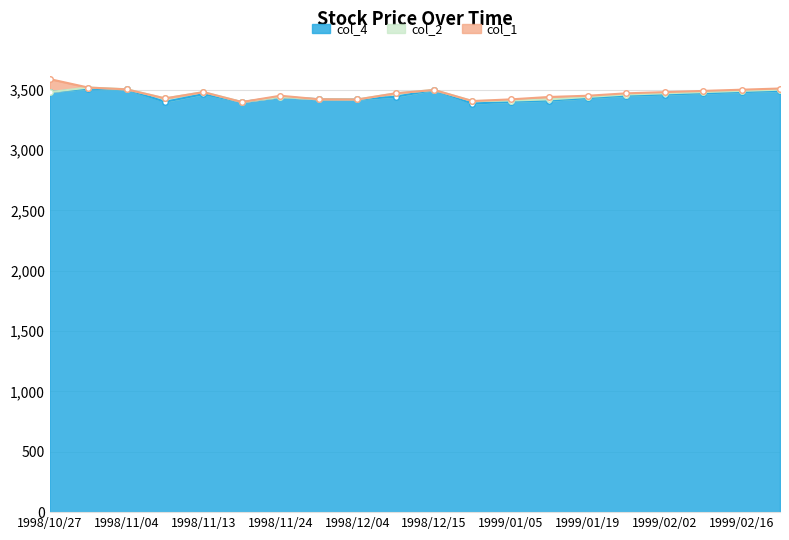

At which label does col_1 first exceed 3470?

1998/10/27